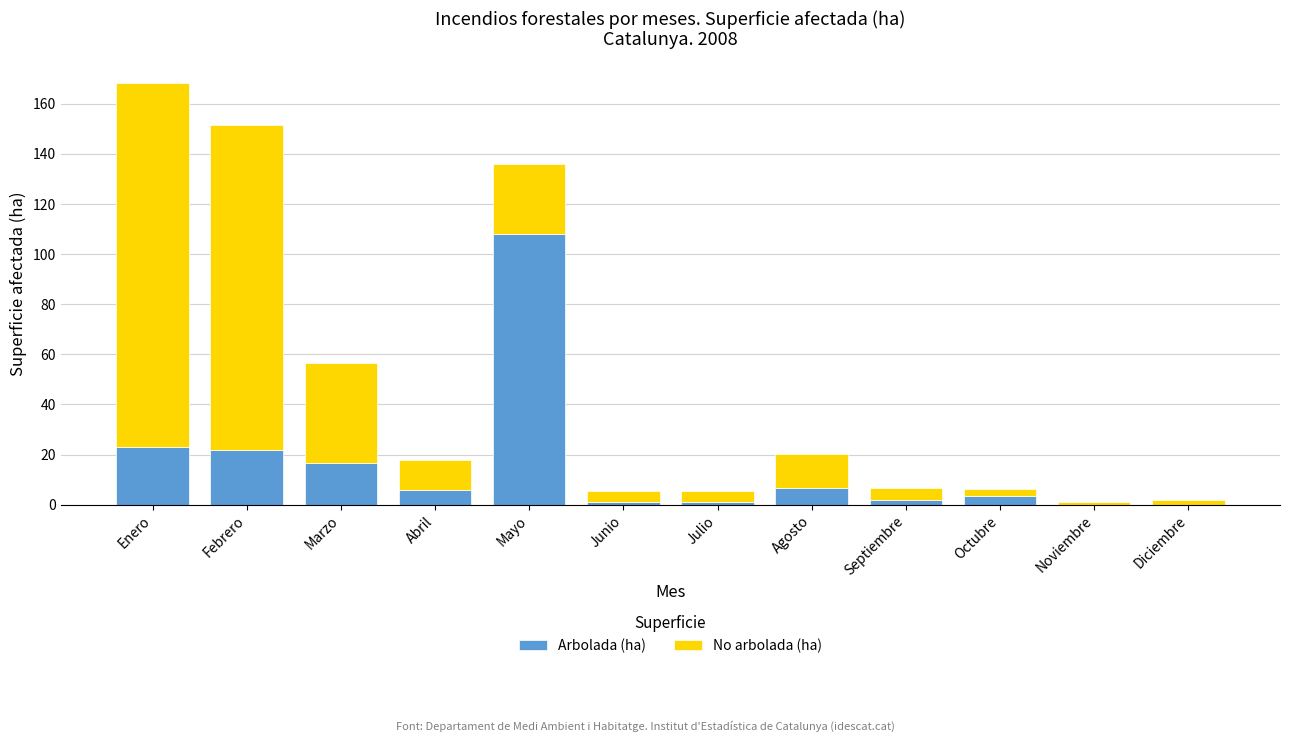

What value does the Arbolada (ha) series have at Mayo?

108.1